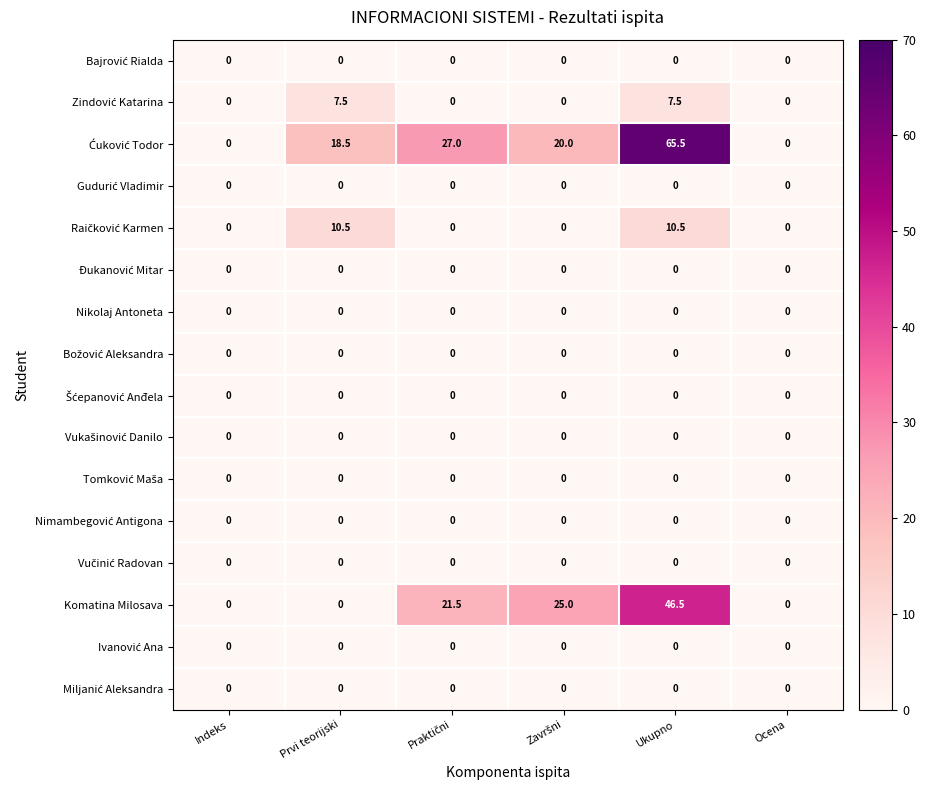

At which category is the sum across all series the highest?

Ukupno